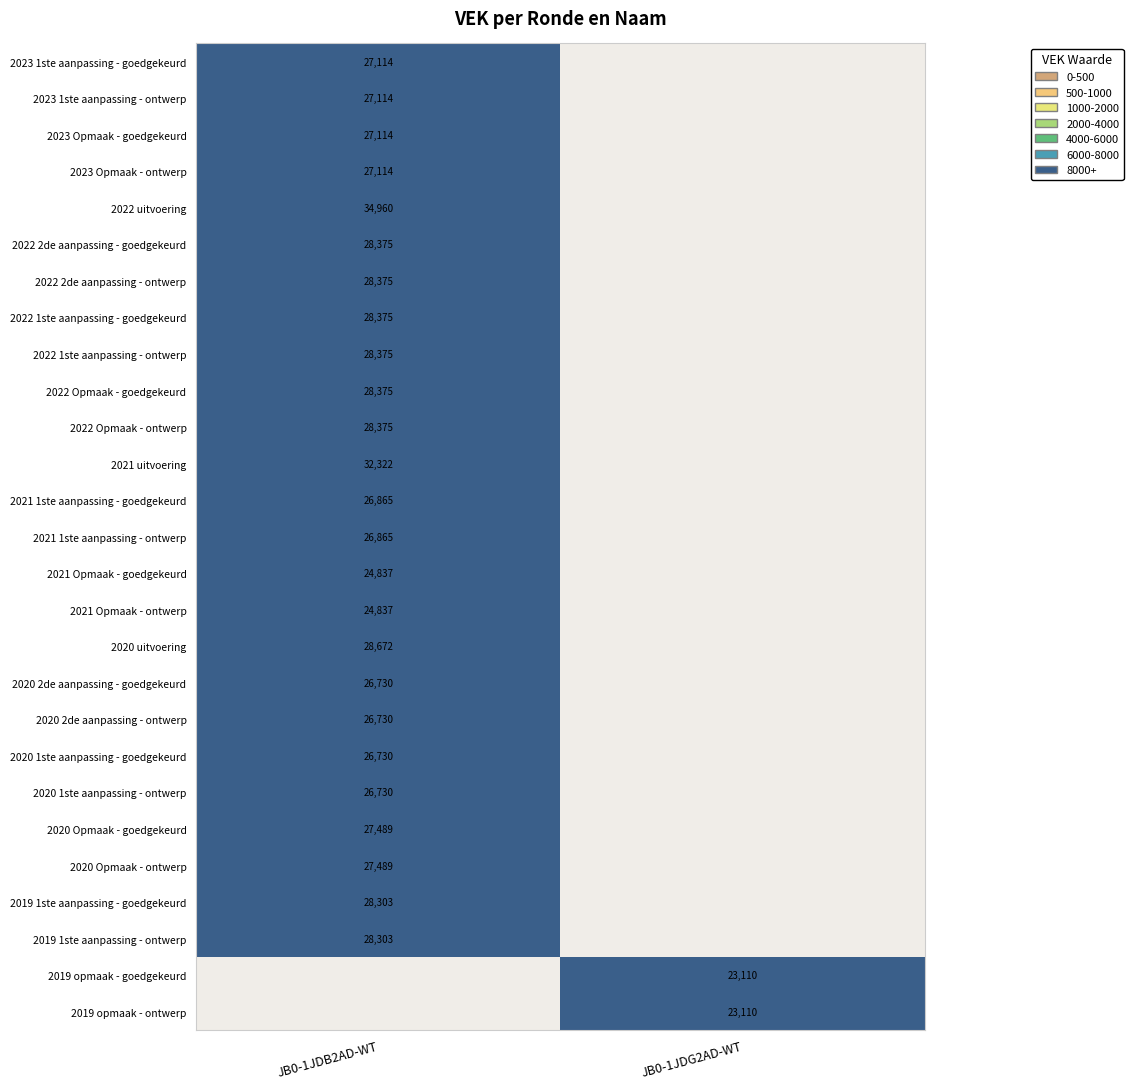

Count the number of data series in this chart.

27